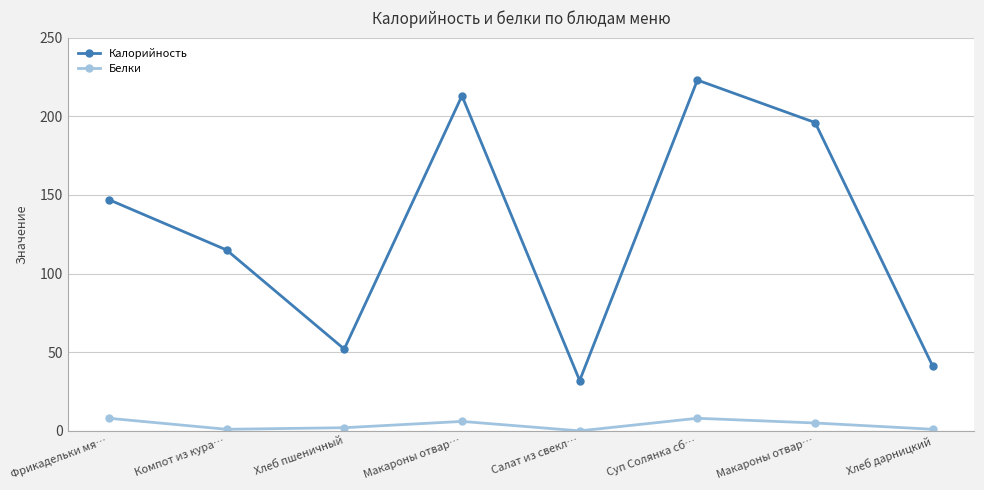

Is this an area chart (filled region under the line)?

No